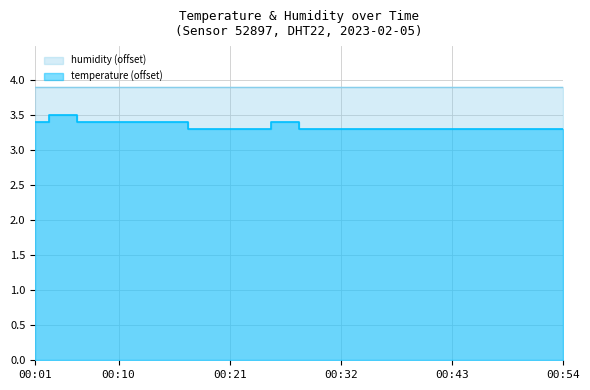

Approximately how many times larger is the value at 00:46 compared to 00:15?

1.0